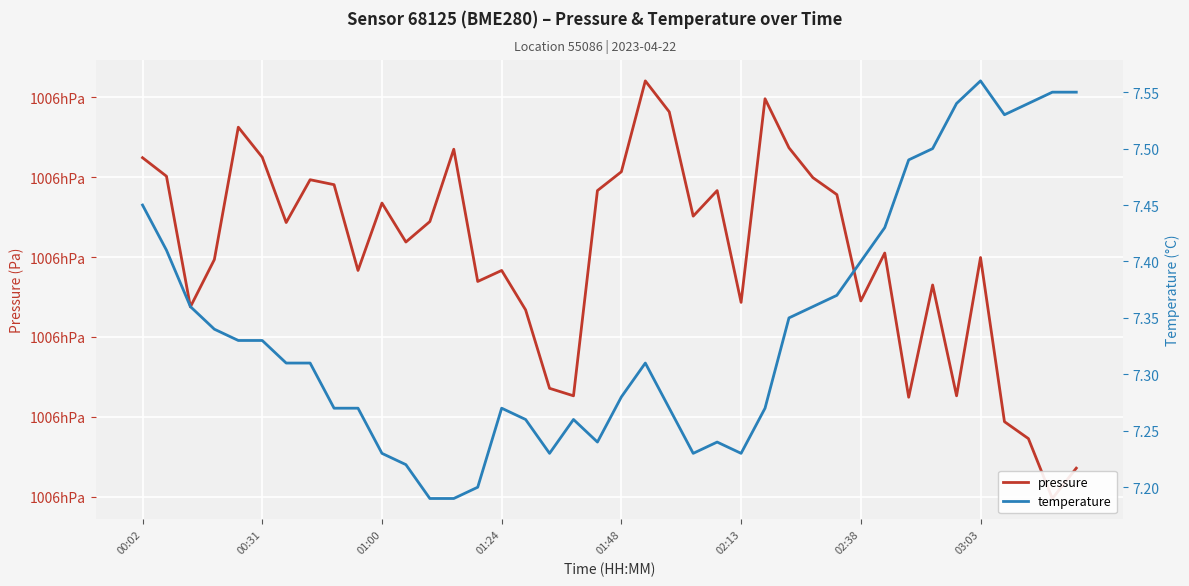

Where is temperature nearest to the value 7?

12